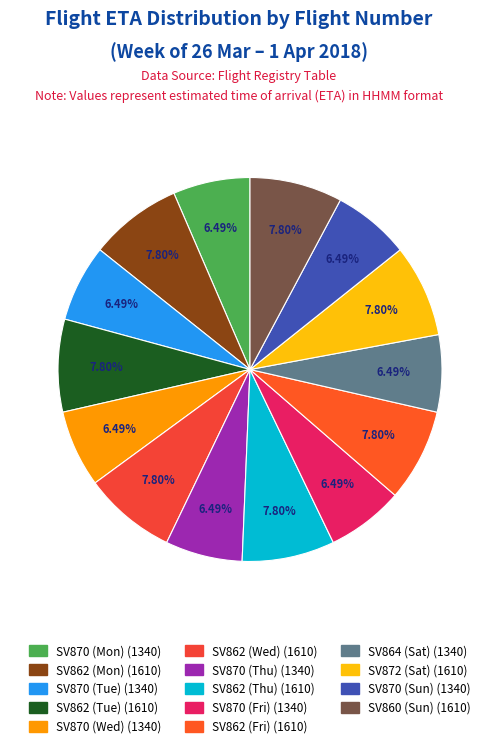

Approximately how many times larger is the value at SV862 (Mon) compared to SV870 (Wed)?

1.2